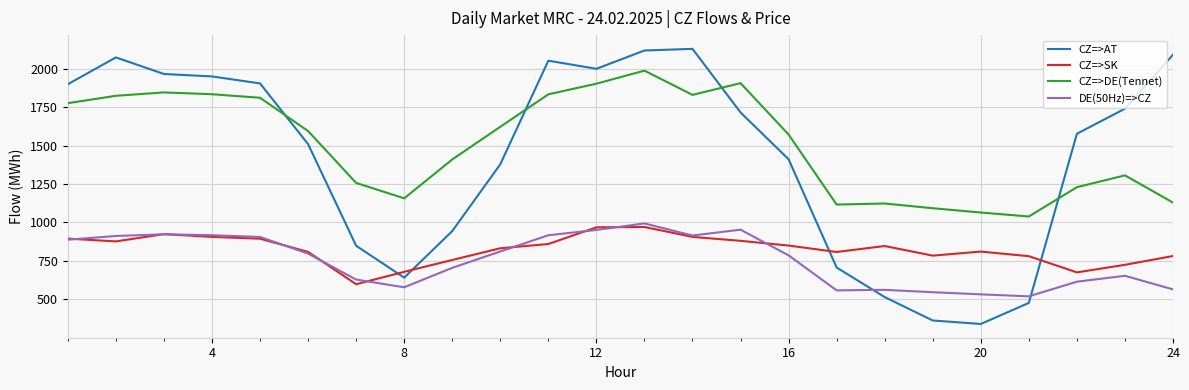

True or false: CZ=>DE(Tennet) and DE(50Hz)=>CZ intersect in this chart.

False